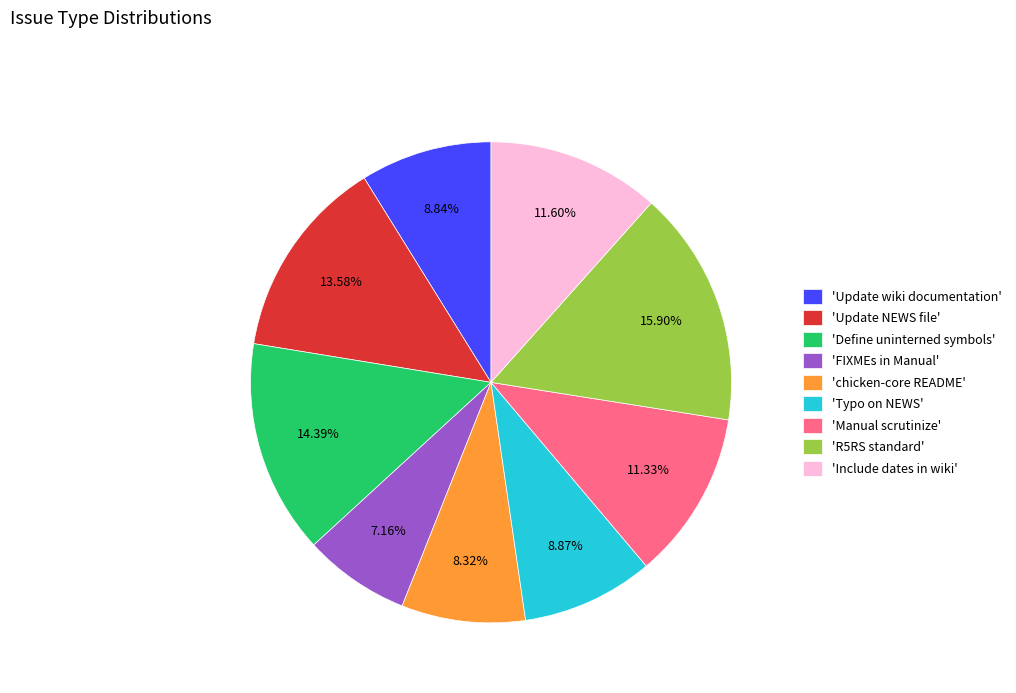

How many slices are in this pie chart?

9